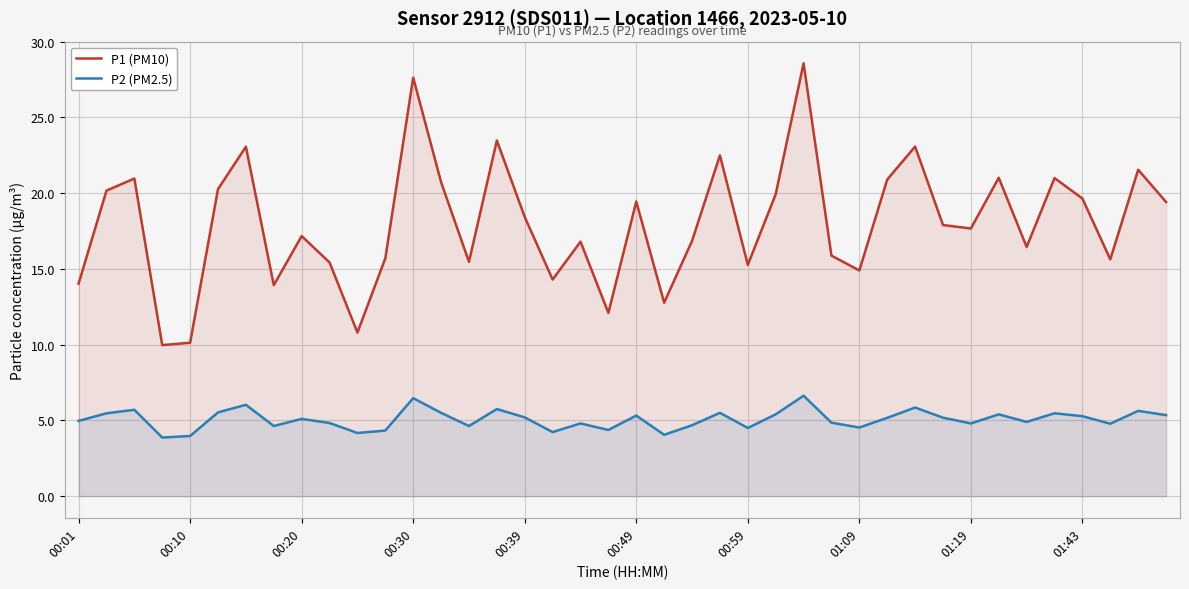

Which series has the widest spread of values?

P1 (PM10)